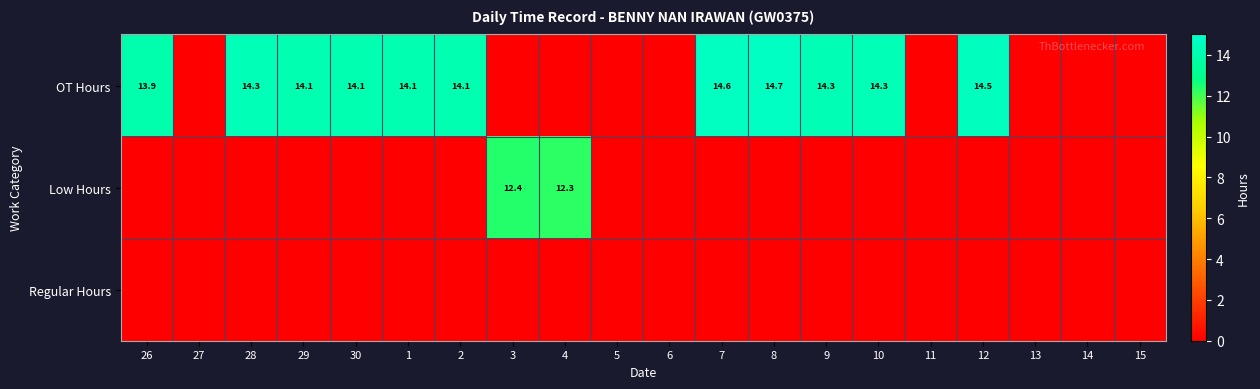

True or false: OT Hours has a value of 14.5 at 12.

True